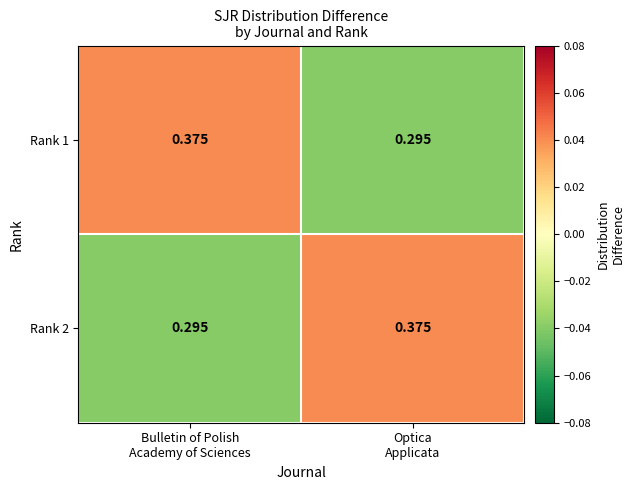

Count the number of categories in the chart.

2